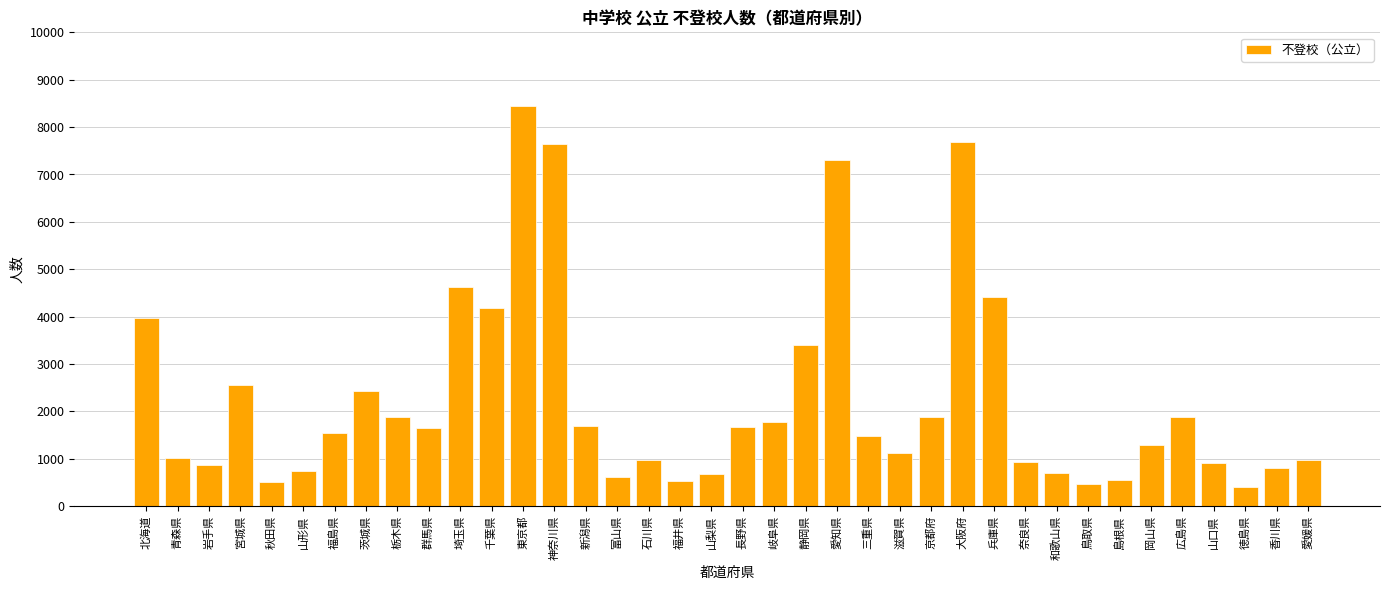

How many bars are there in total?

38